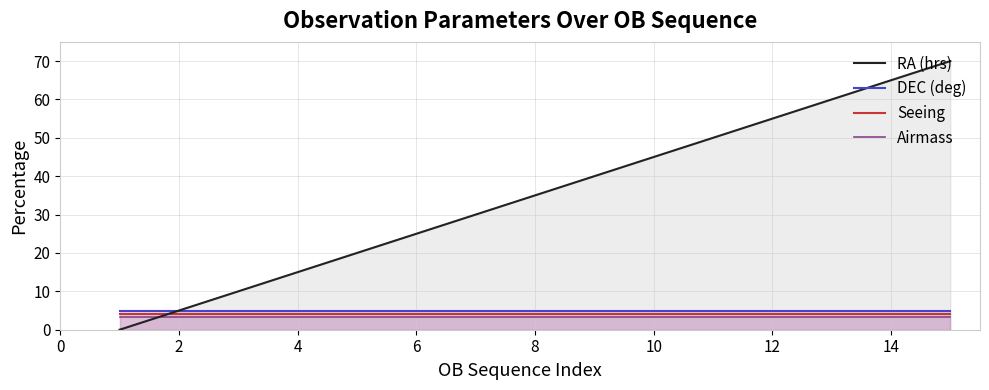

At how many categories does at least one series exceed 68?

1